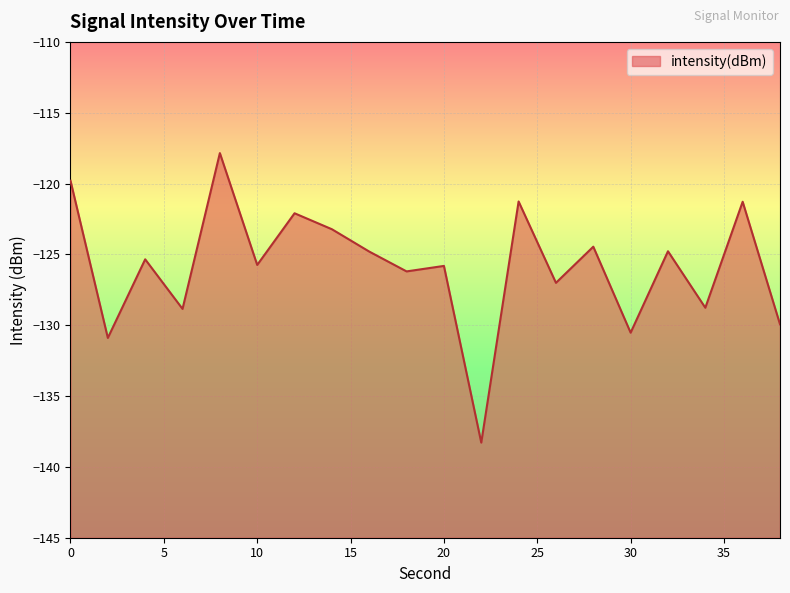

Which category has the lowest value across all series?

22